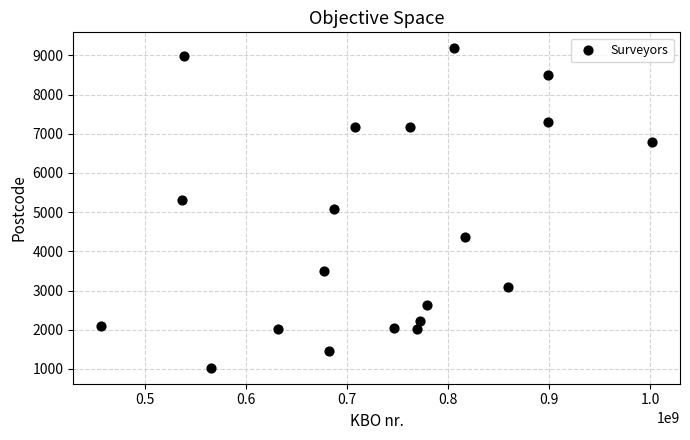

What is the range of X values (max minus min)?

545867005